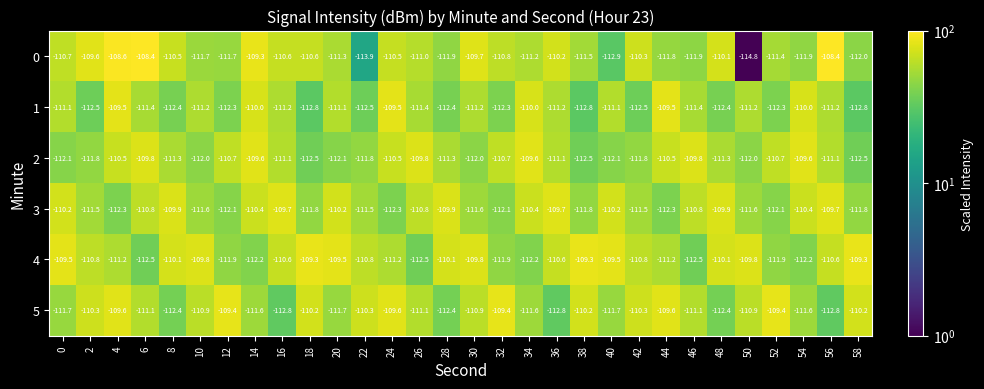

How many distinct data groups are displayed?

6